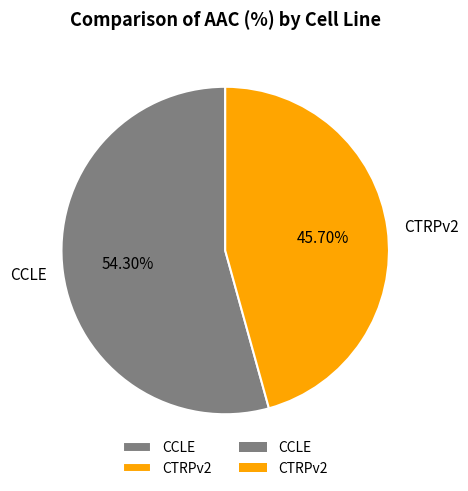

What is the ratio of the value at CTRPv2 to the value at CCLE?

0.8